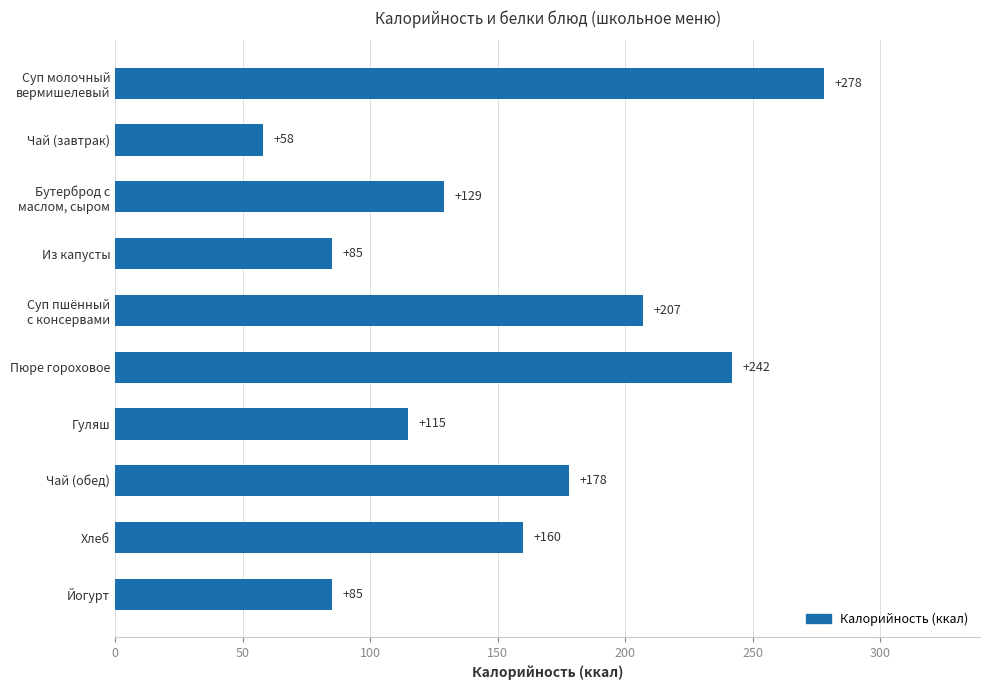

What is the change in value from Пюре гороховое to Йогурт?

-157